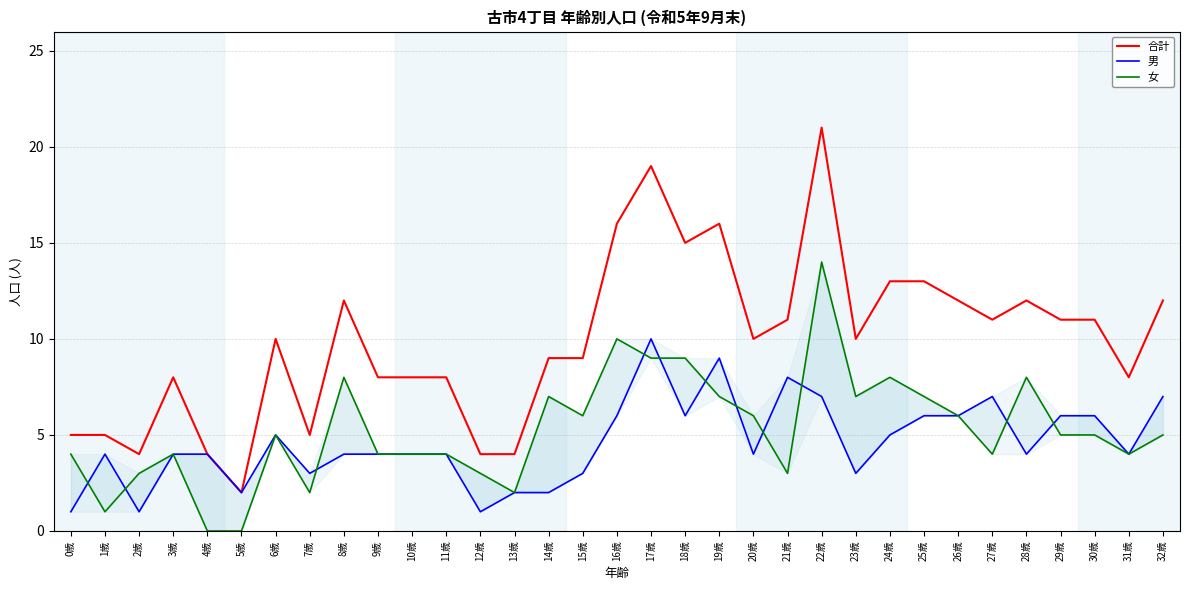

What is the label of the 24th point from the left?

23歳